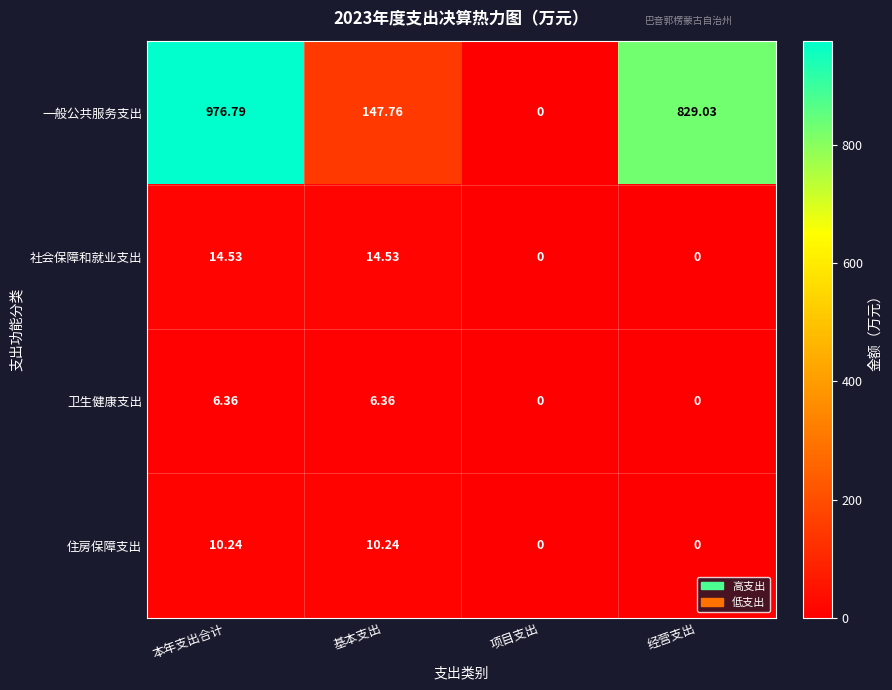

Which series has the largest range (max minus min)?

一般公共服务支出